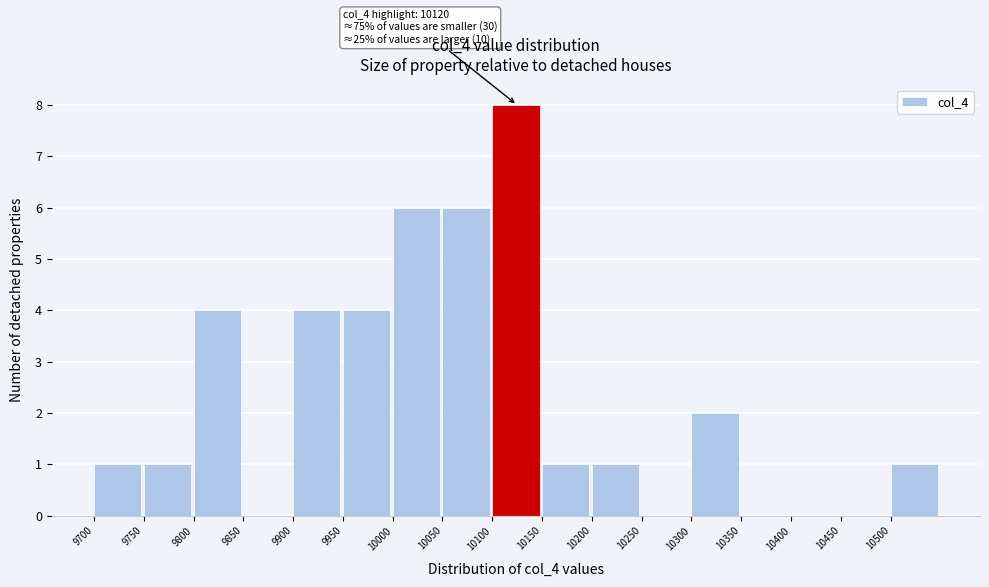

Over which range of the x-axis is the bar tallest?

10100 to 10150